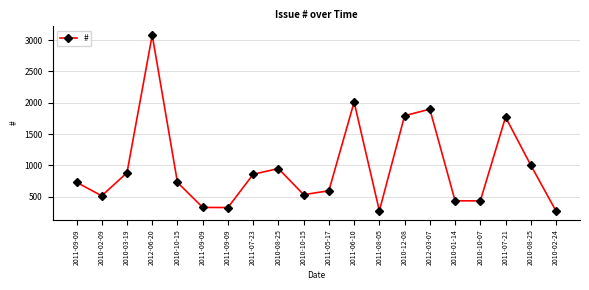

Approximately how many times larger is the value at 2010-02-09 compared to 2010-10-15?

0.7